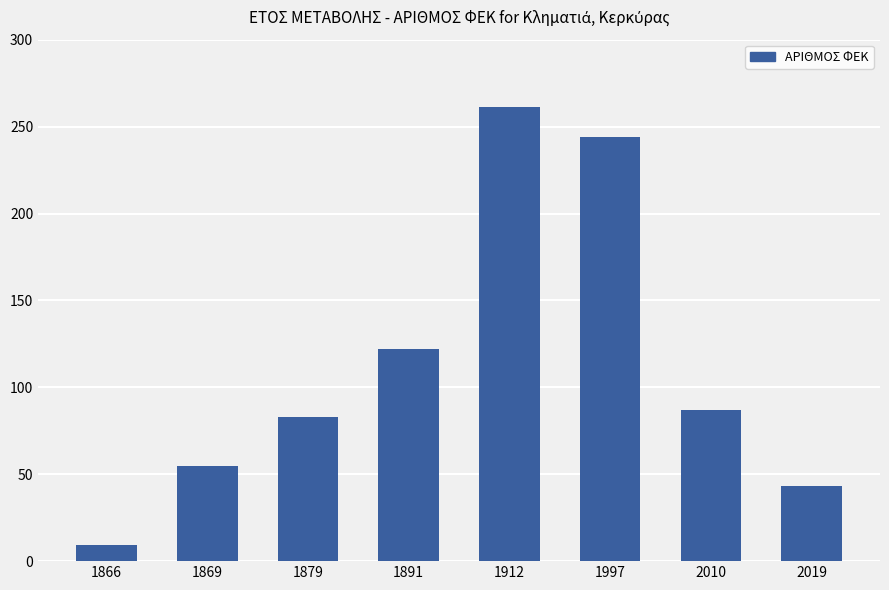

Reading left to right, what are all the values shown in this chart?

9	55	83	122	261	244	87	43